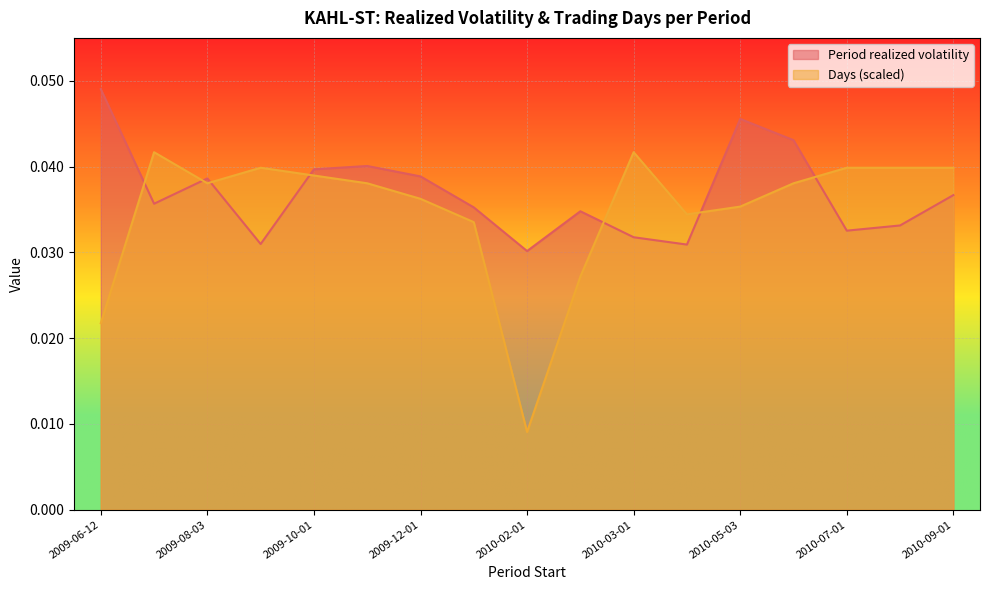

At which category is the sum across all series the highest?

2010-06-01